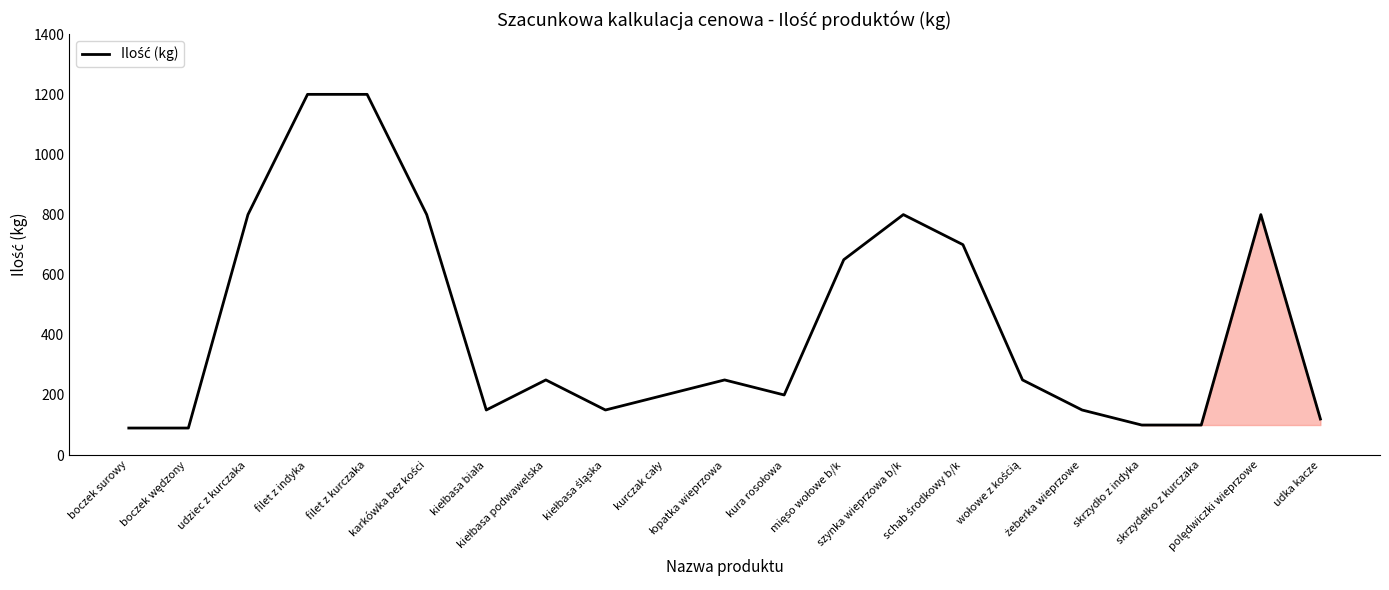

What is the smallest value displayed?

90